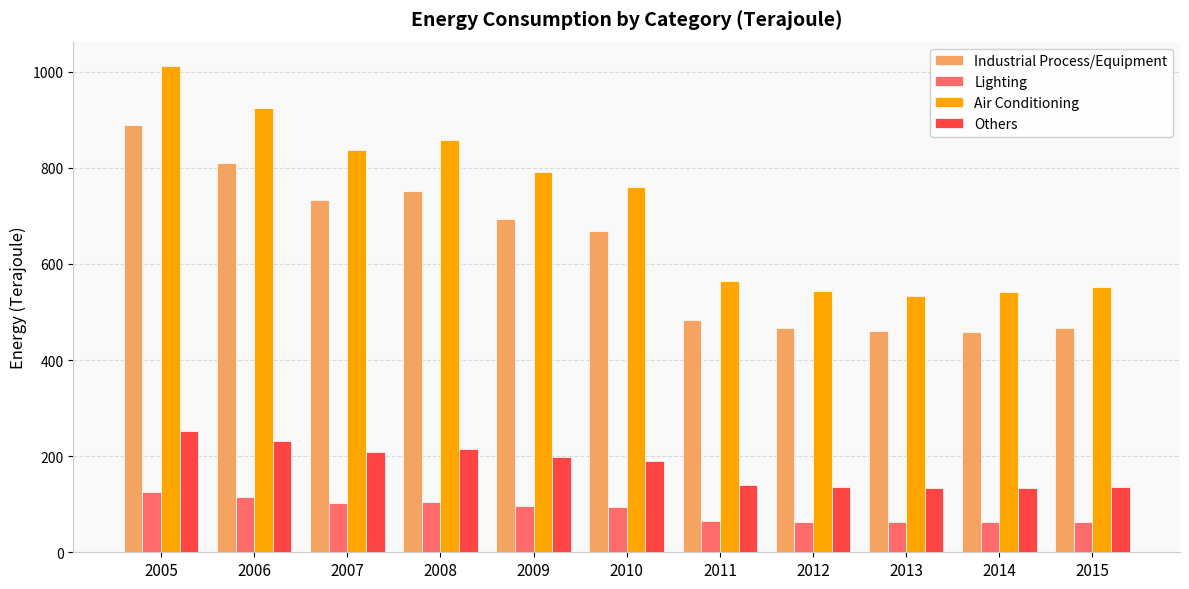

The value of Lighting at 2008 is 105. True or false?

True